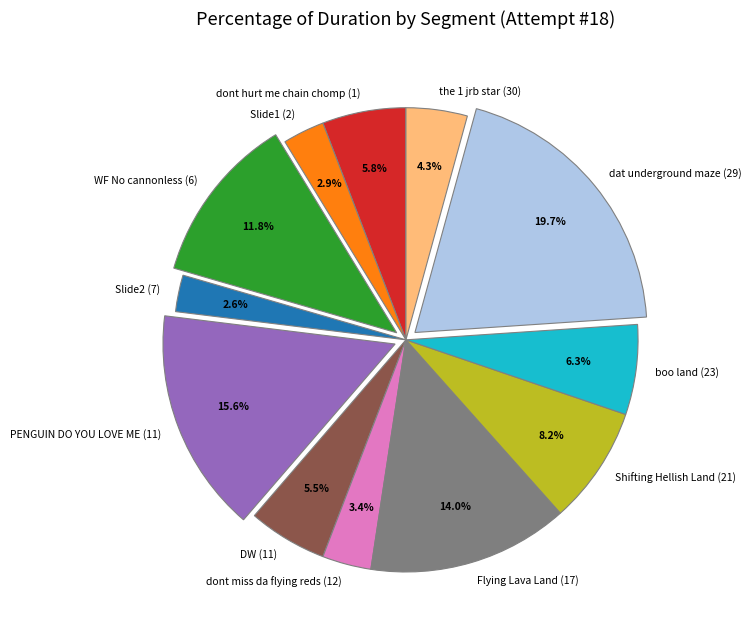

What is the ratio of the value at Slide1 (2) to the value at dont miss da flying reds (12)?

0.9